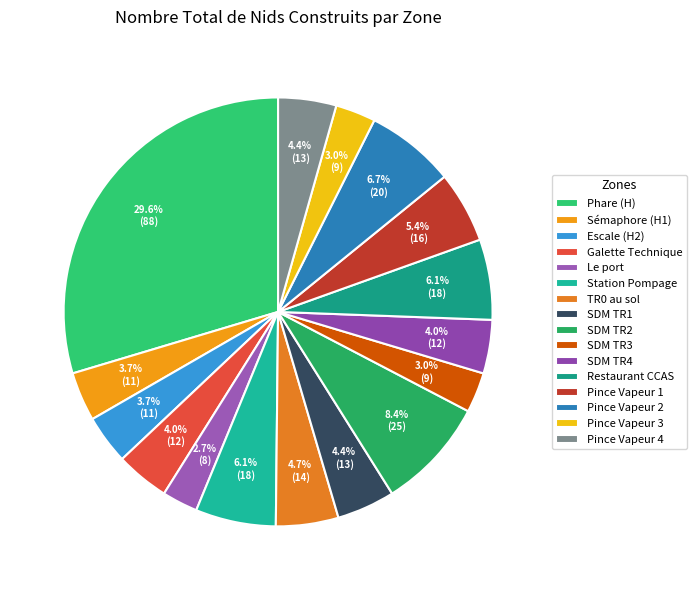

Count the number of slices in the pie.

16